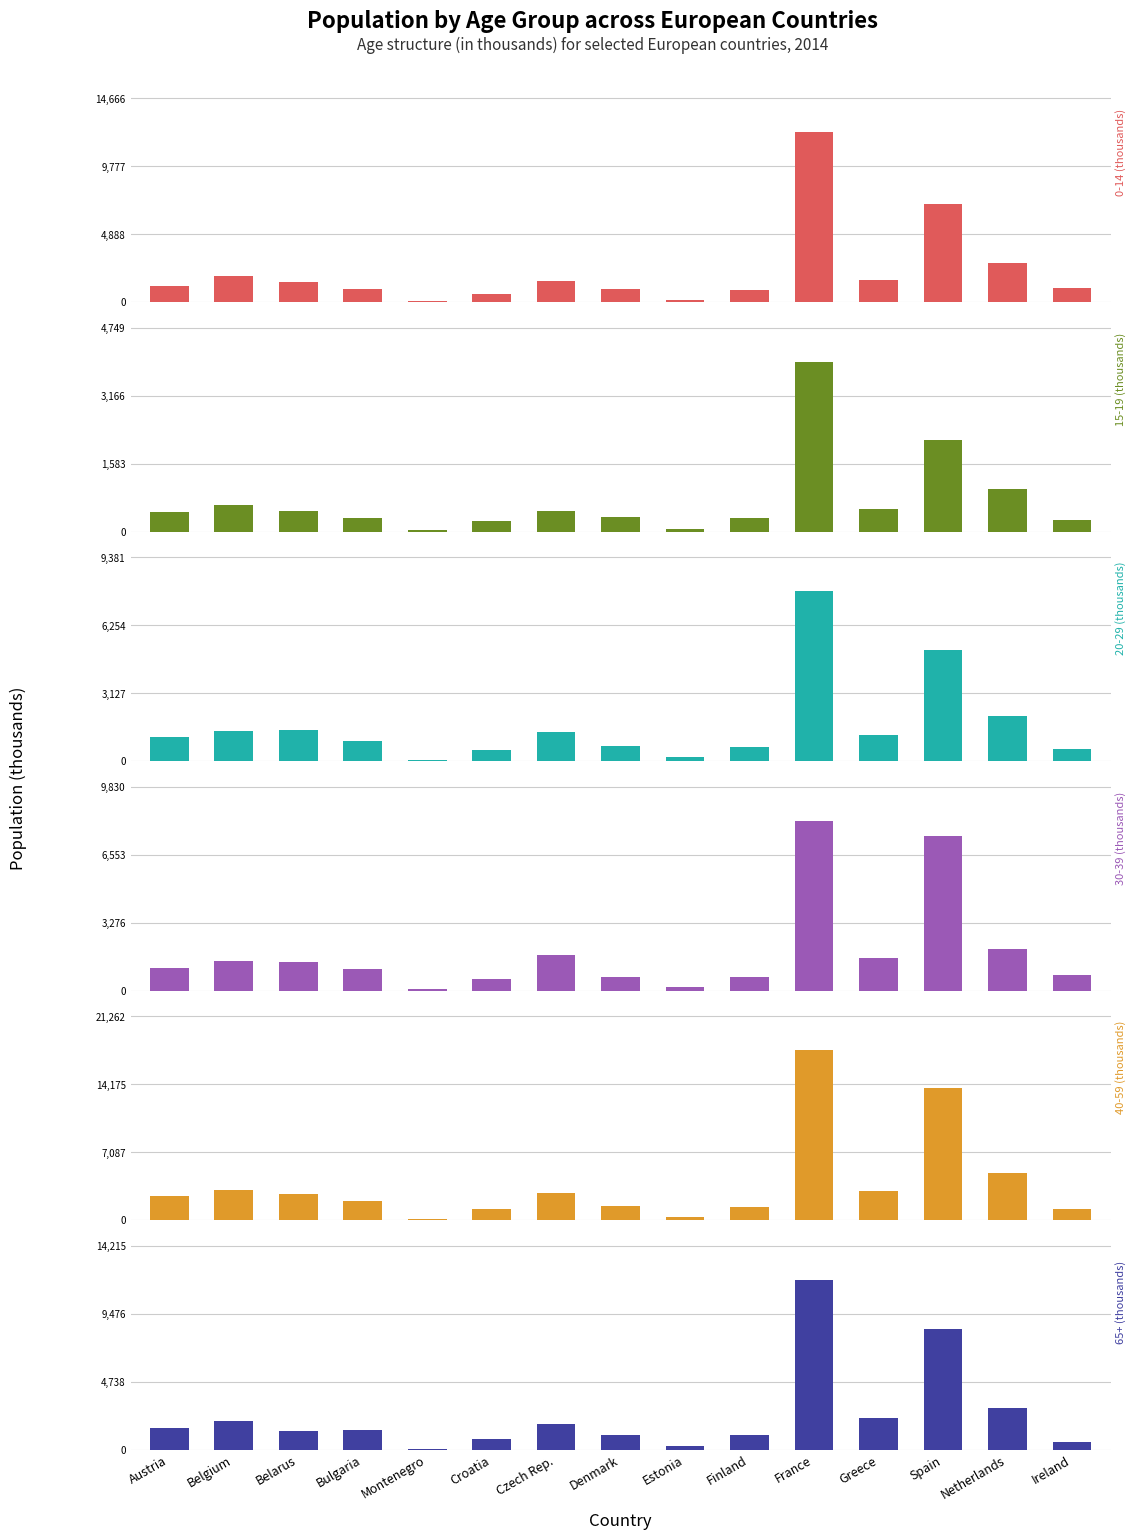

Reading right to left, list all the values displayed in this chart.

0-14 (thousands): Ireland=1013	Netherlands=2850	Spain=7067	Greece=1598	France=12222	Finland=895	Estonia=208	Denmark=969	Czech Rep.=1577	Croatia=628	Montenegro=116	Bulgaria=996	Belarus=1489	Belgium=1906	Austria=1219
15-19 (thousands): Ireland=278	Netherlands=996	Spain=2141	Greece=543	France=3958	Finland=314	Estonia=61	Denmark=357	Czech Rep.=480	Croatia=245	Montenegro=43	Bulgaria=319	Belarus=482	Belgium=631	Austria=470
20-29 (thousands): Ireland=558	Netherlands=2099	Spain=5124	Greece=1220	France=7818	Finland=681	Estonia=183	Denmark=702	Czech Rep.=1350	Croatia=525	Montenegro=85	Bulgaria=922	Belarus=1453	Belgium=1417	Austria=1102
30-39 (thousands): Ireland=746	Netherlands=2019	Spain=7489	Greece=1605	France=8192	Finland=691	Estonia=182	Denmark=688	Czech Rep.=1711	Croatia=581	Montenegro=89	Bulgaria=1052	Belarus=1394	Belgium=1464	Austria=1116
40-59 (thousands): Ireland=1203	Netherlands=4902	Spain=13760	Greece=3068	France=17719	Finland=1433	Estonia=357	Denmark=1547	Czech Rep.=2840	Croatia=1200	Montenegro=168	Bulgaria=2021	Belarus=2770	Belgium=3137	Austria=2573
65+ (thousands): Ireland=581	Netherlands=2919	Spain=8440	Greece=2236	France=11846	Finland=1057	Estonia=242	Denmark=1027	Czech Rep.=1826	Croatia=783	Montenegro=83	Bulgaria=1418	Belarus=1318	Belgium=1994	Austria=1557